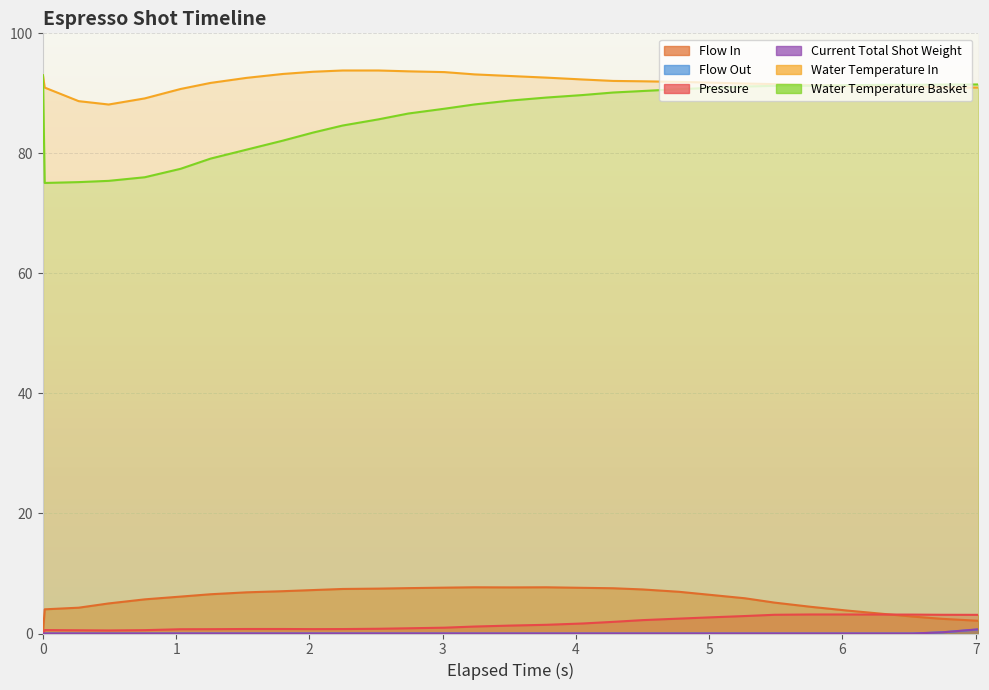

What is the total value across all series at 3?

169.1